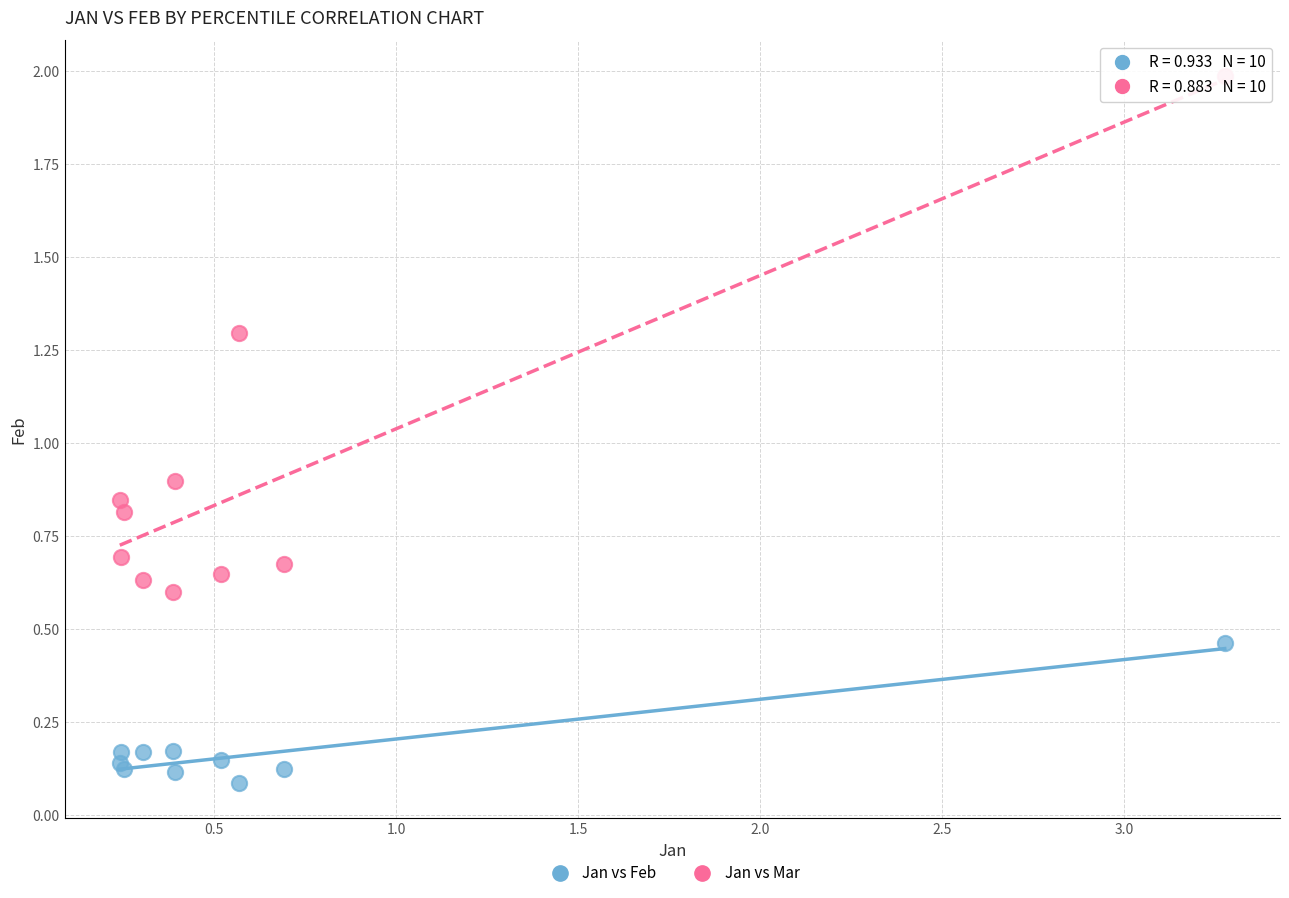

In the Jan vs Mar series, what Y value is closest to 1?

0.9